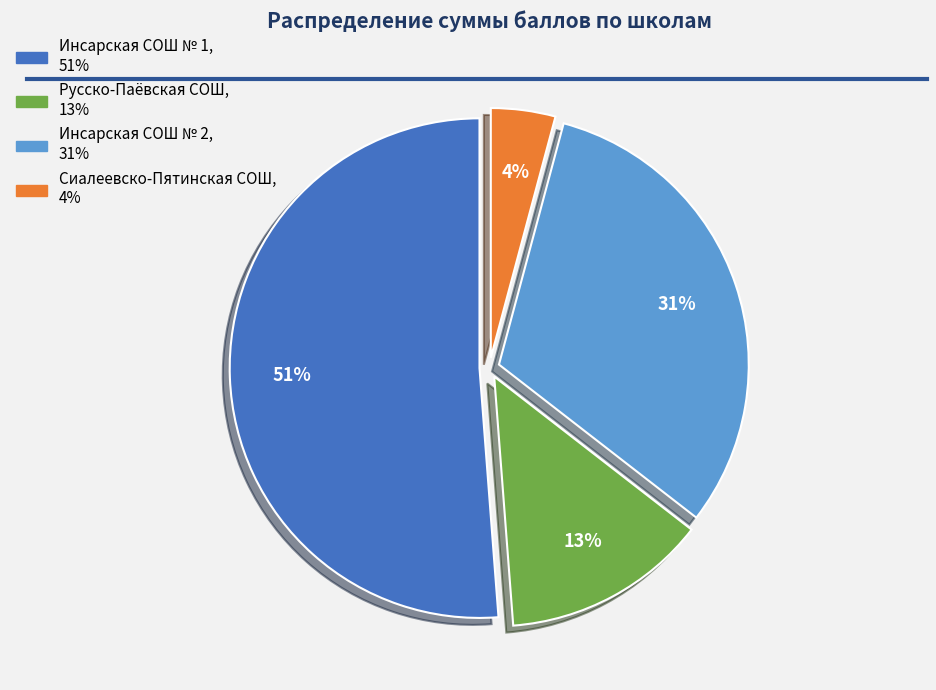

Does any single category account for the majority?

Yes